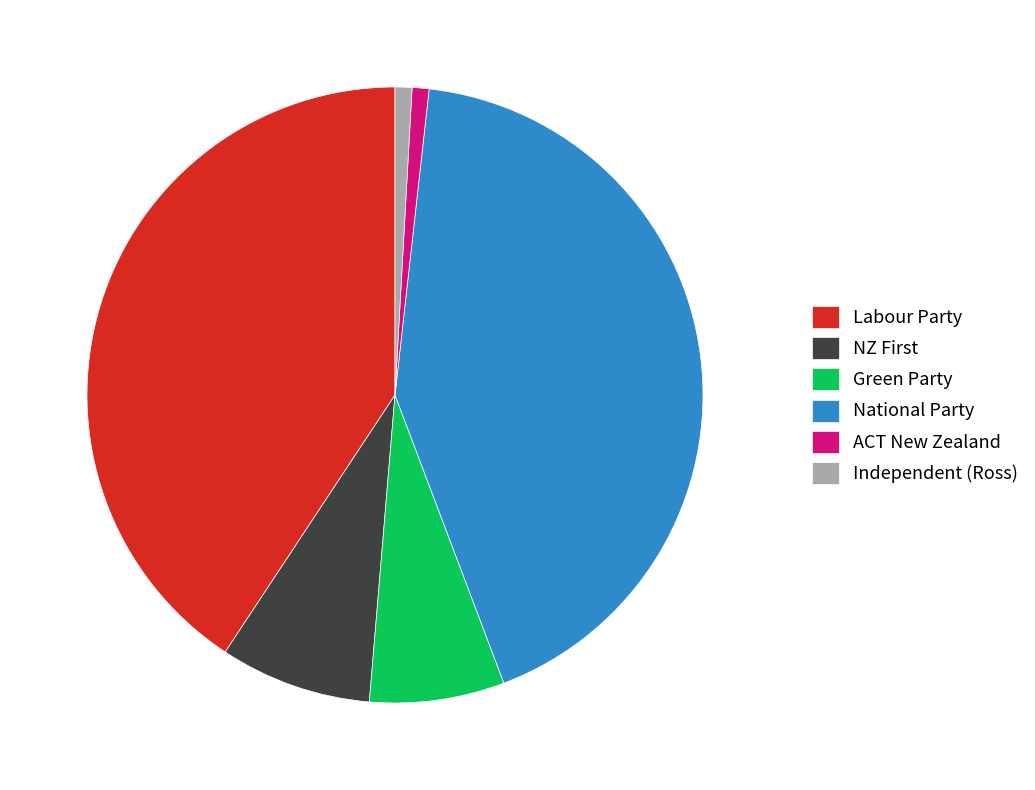

Does any single category account for the majority?

No